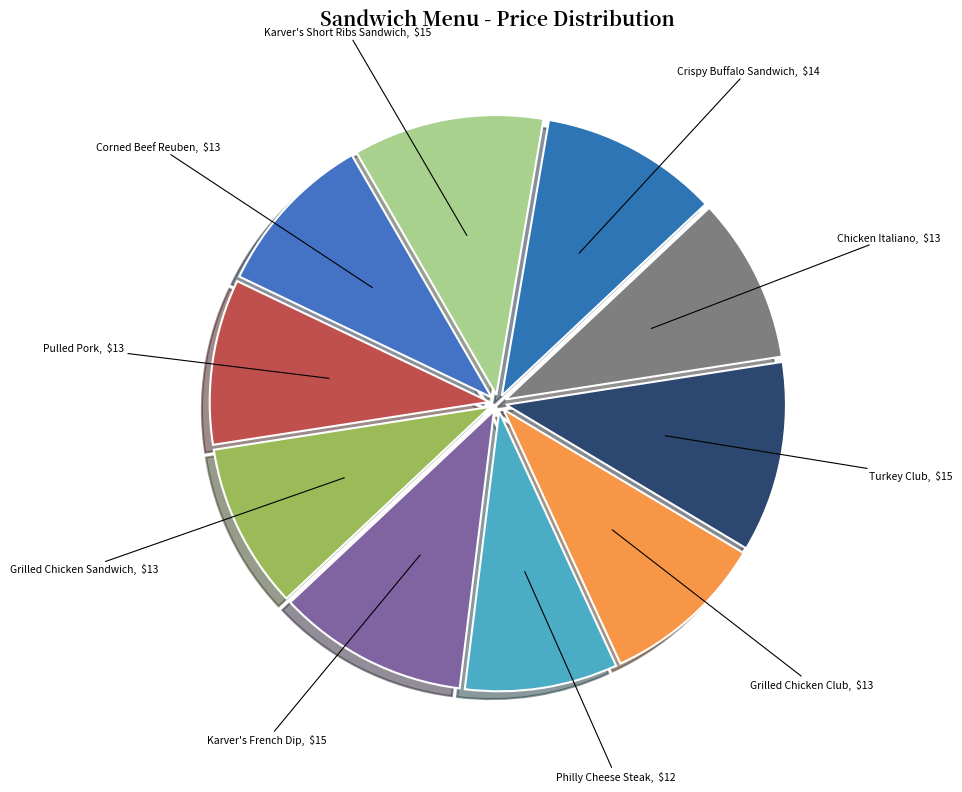

Which category has the smallest portion of the pie?

Philly Cheese Steak